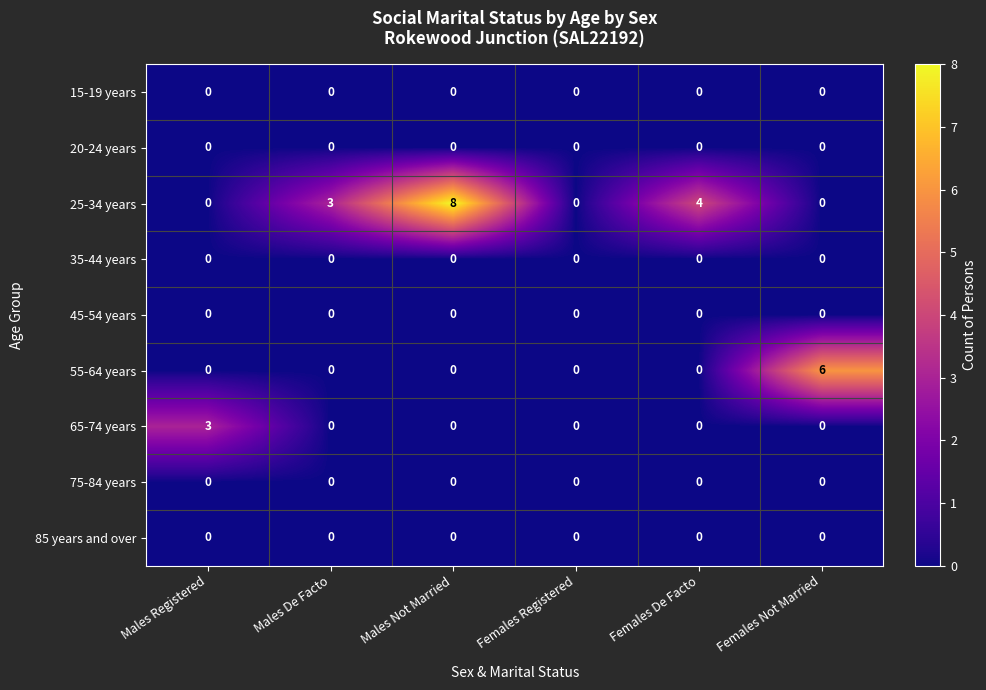

Which series has the largest total across all categories?

25-34 years